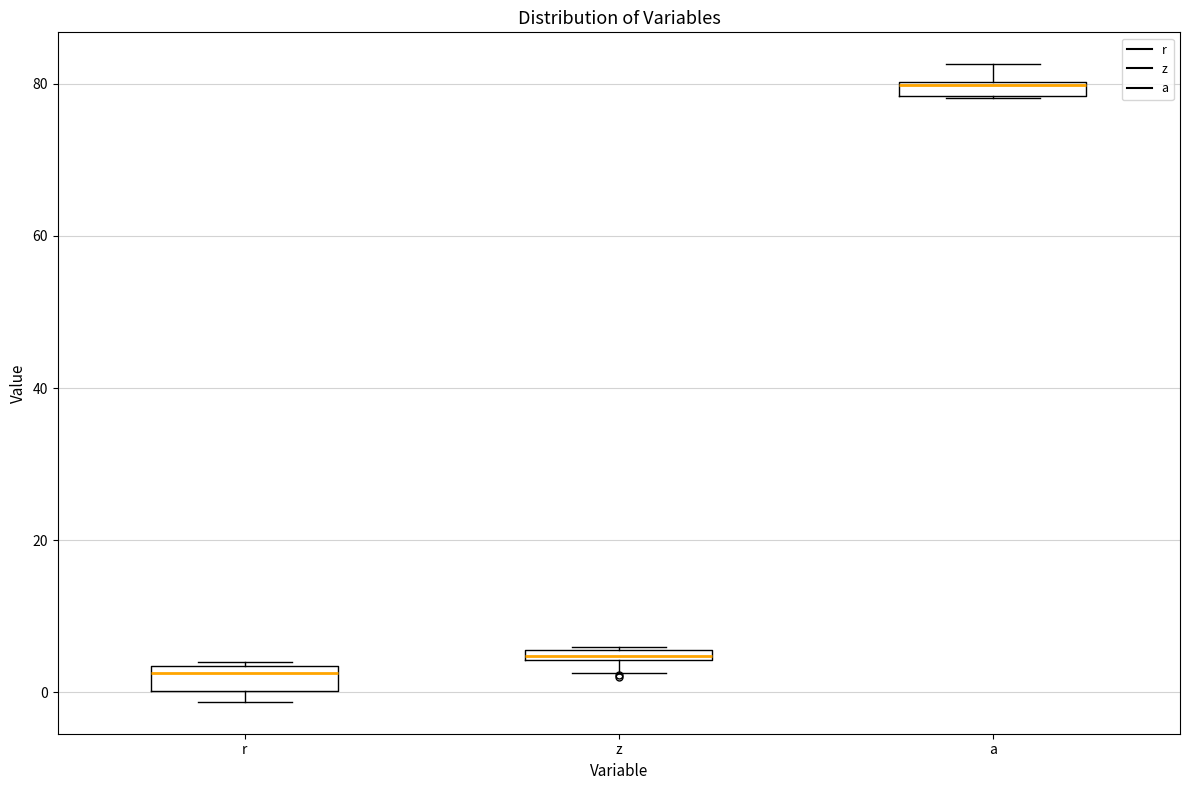

Where is the upper edge of the box for r on the y-axis? The values are not printed on the chart, so give them approximately, as read against the axis.

4